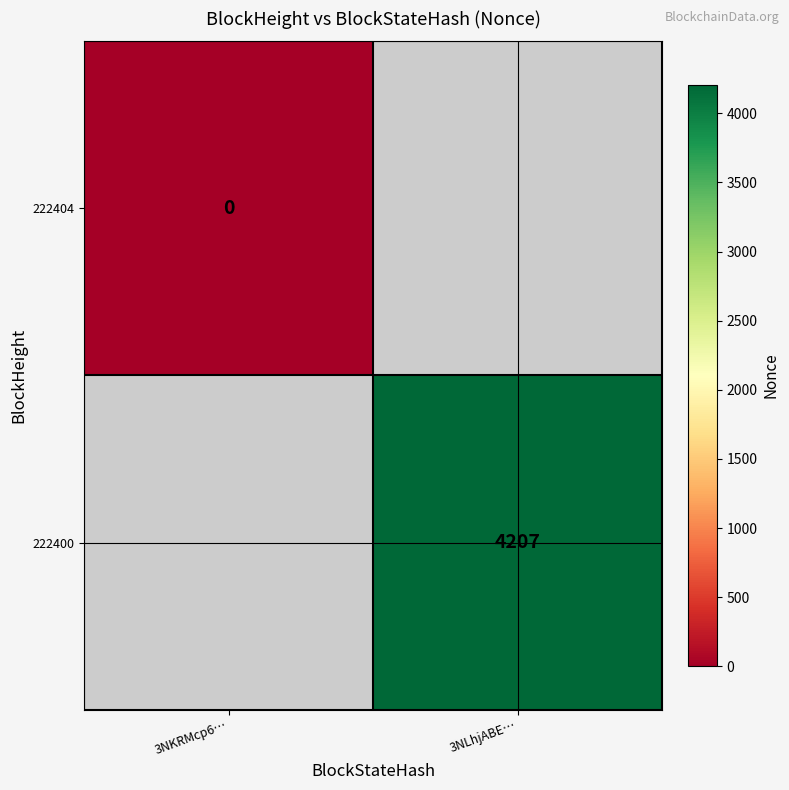

At which category does the chart reach its minimum across all series?

3NKRMcp6…